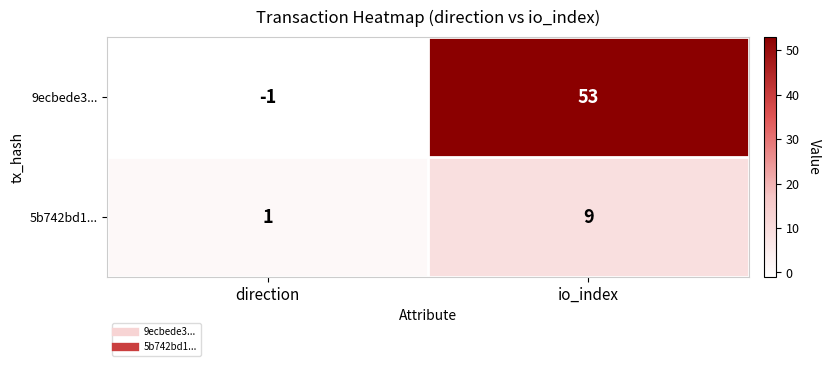

Which series has the widest spread of values?

9ecbede3...